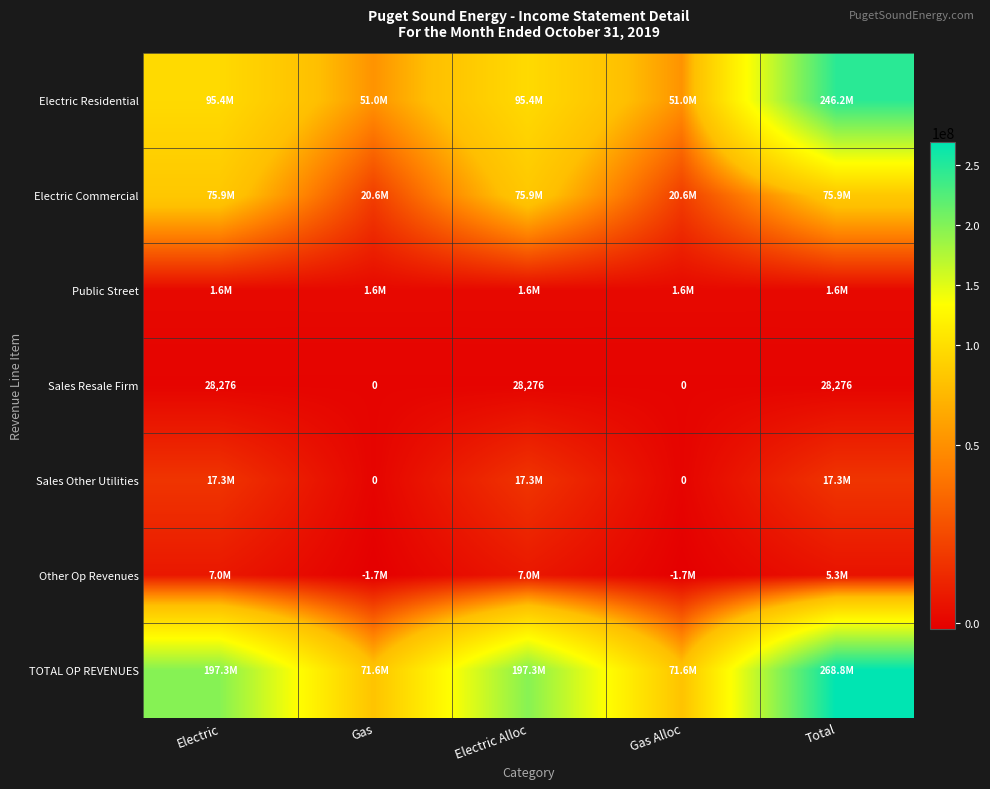

Rank the series by their maximum value, from highest to lowest.

TOTAL OP REVENUES, Electric Residential, Electric Commercial, Sales Other Utilities, Other Op Revenues, Public Street, Sales Resale Firm